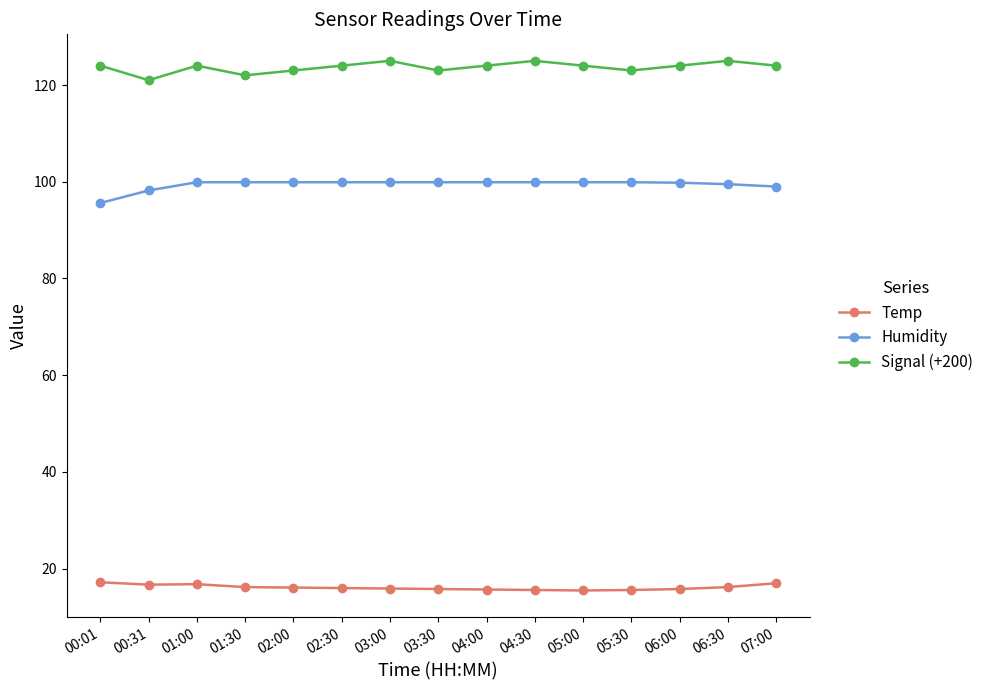

The value of Humidity at 07:00 is 39.9. True or false?

False